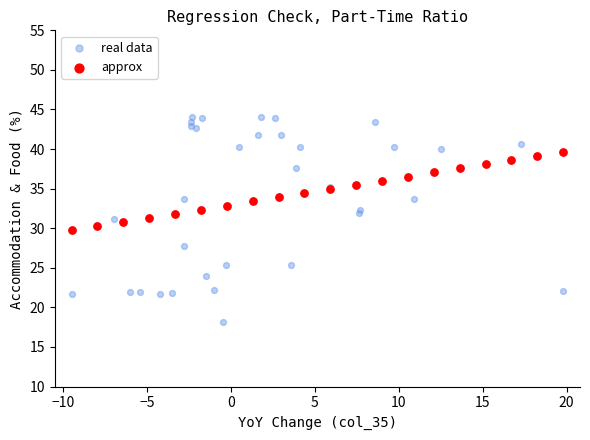

Which series reaches the maximum Y coordinate?

real data